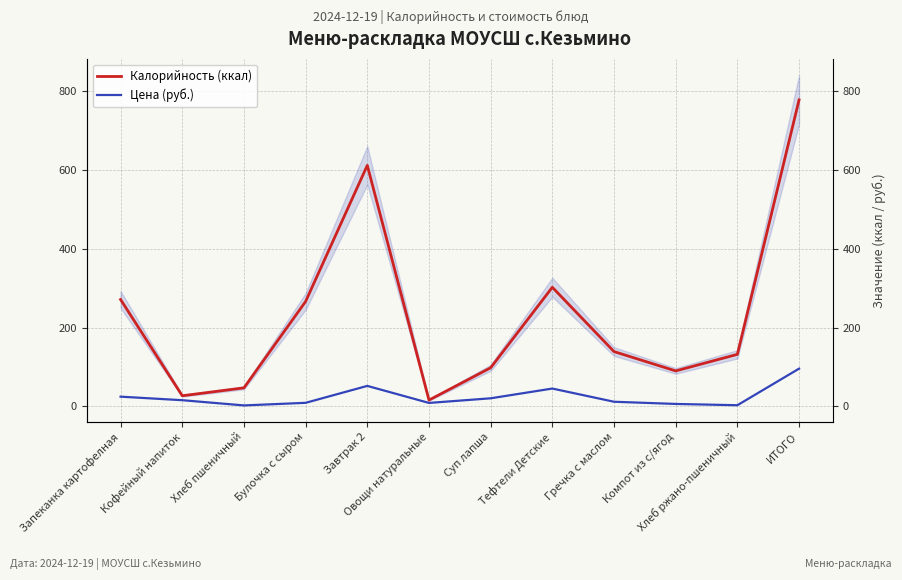

What is the total value across all series at ИТОГО?

872.7